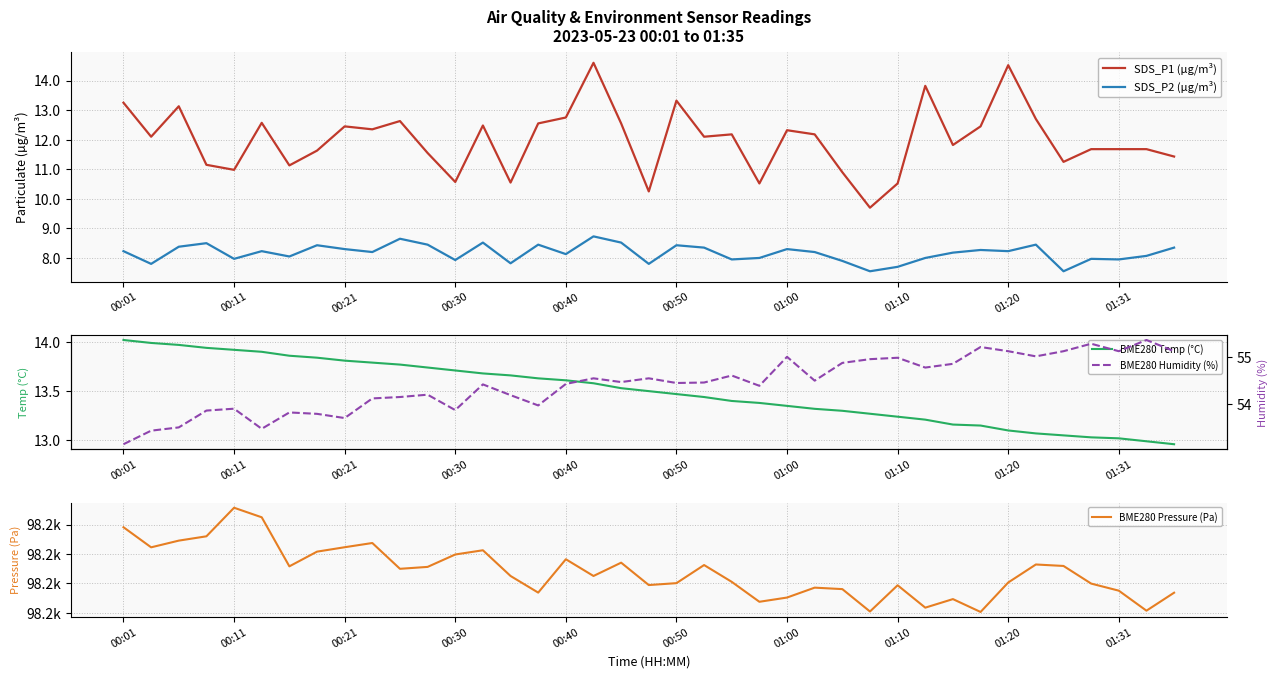

How many values in the BME280 Pressure (Pa) series exceed 98212?

21